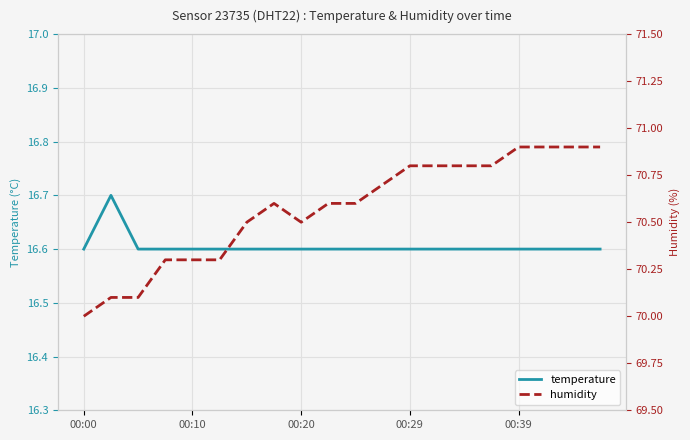

True or false: humidity and temperature cross at least once.

False